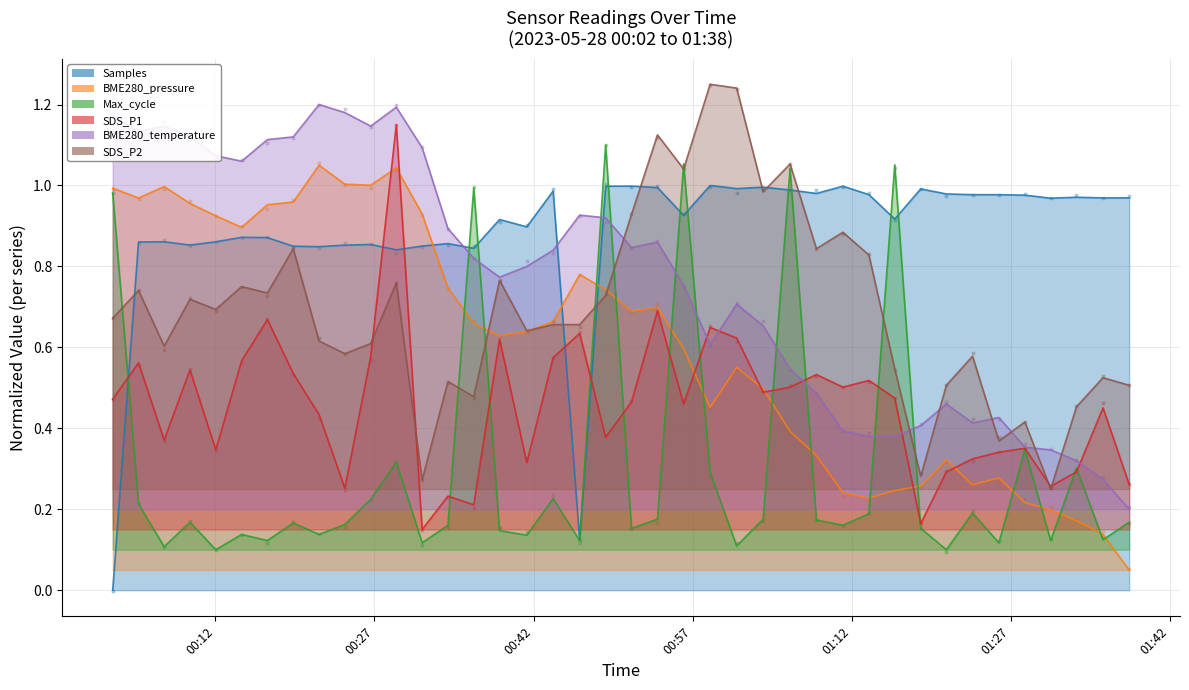

Which series has the largest total across all categories?

Samples